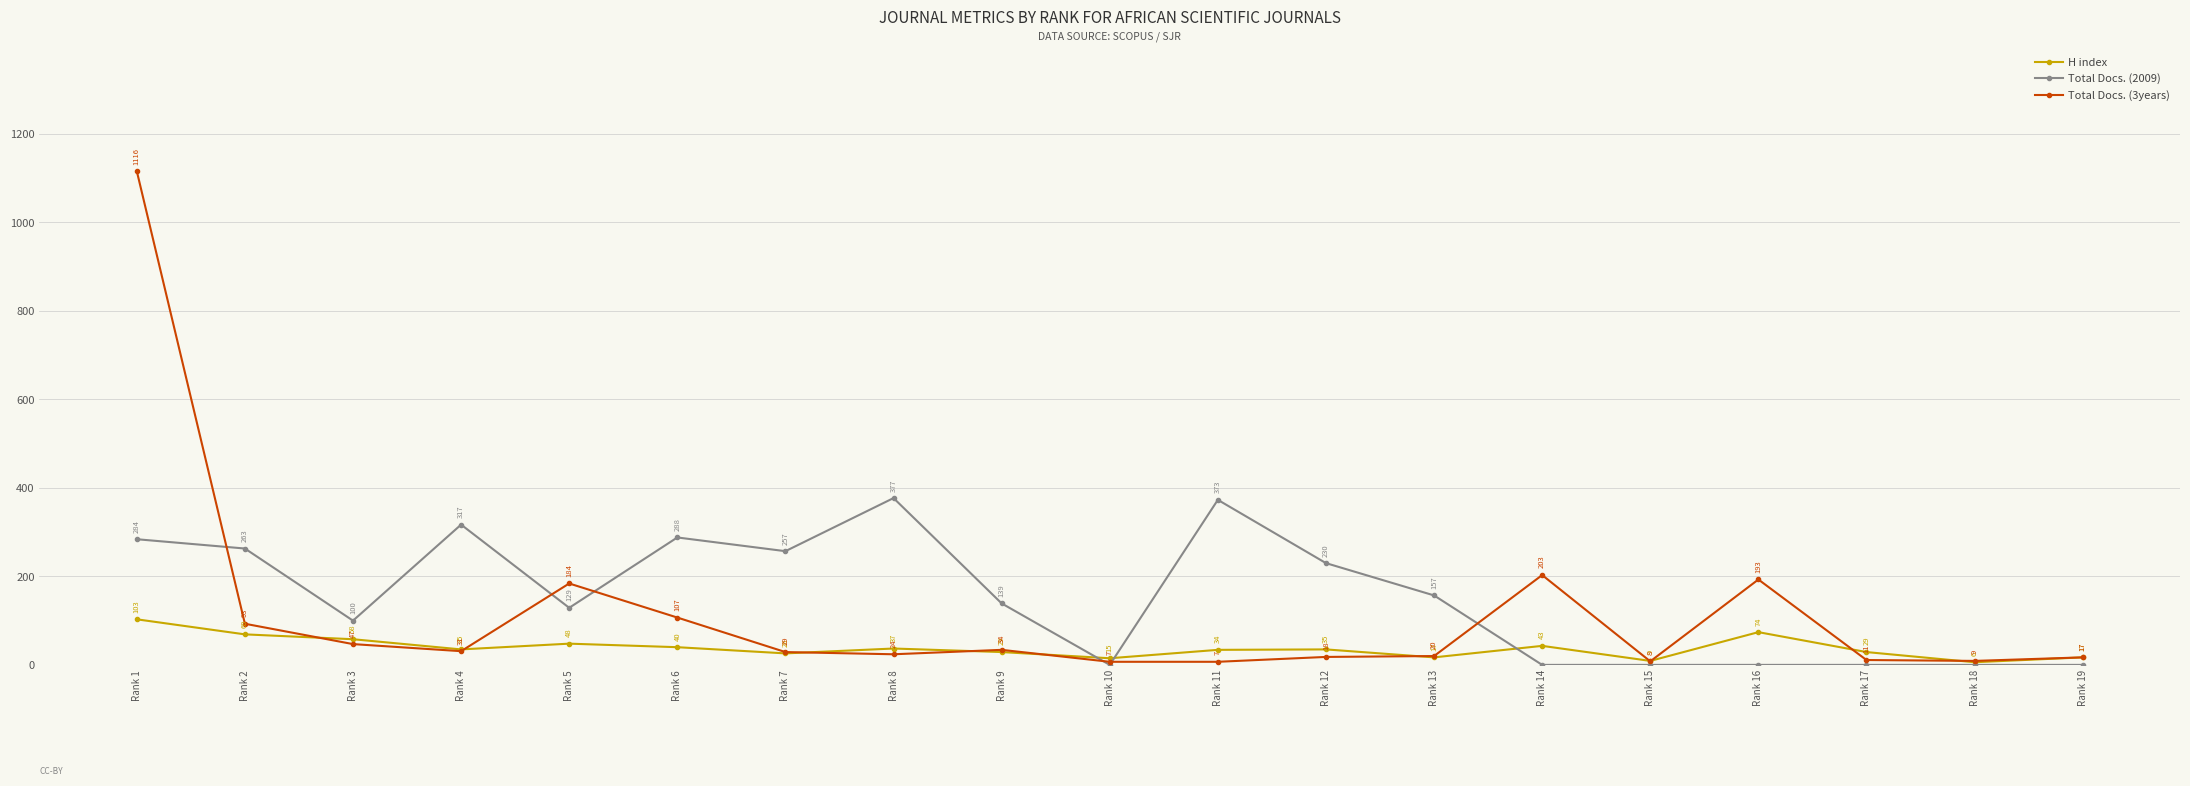

List the series in order of their peak value, lowest first.

H index, Total Docs. (2009), Total Docs. (3years)